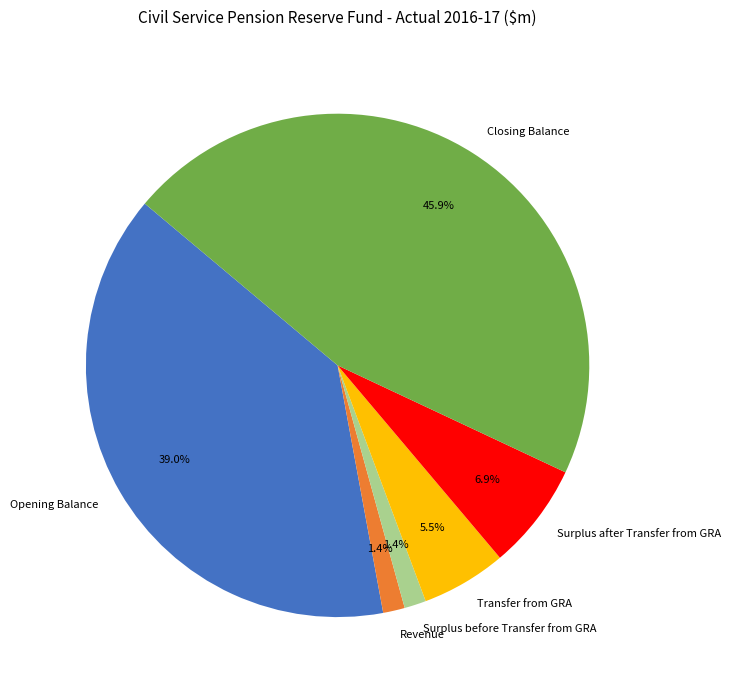

Does Transfer from GRA account for over 50% of the chart?

No